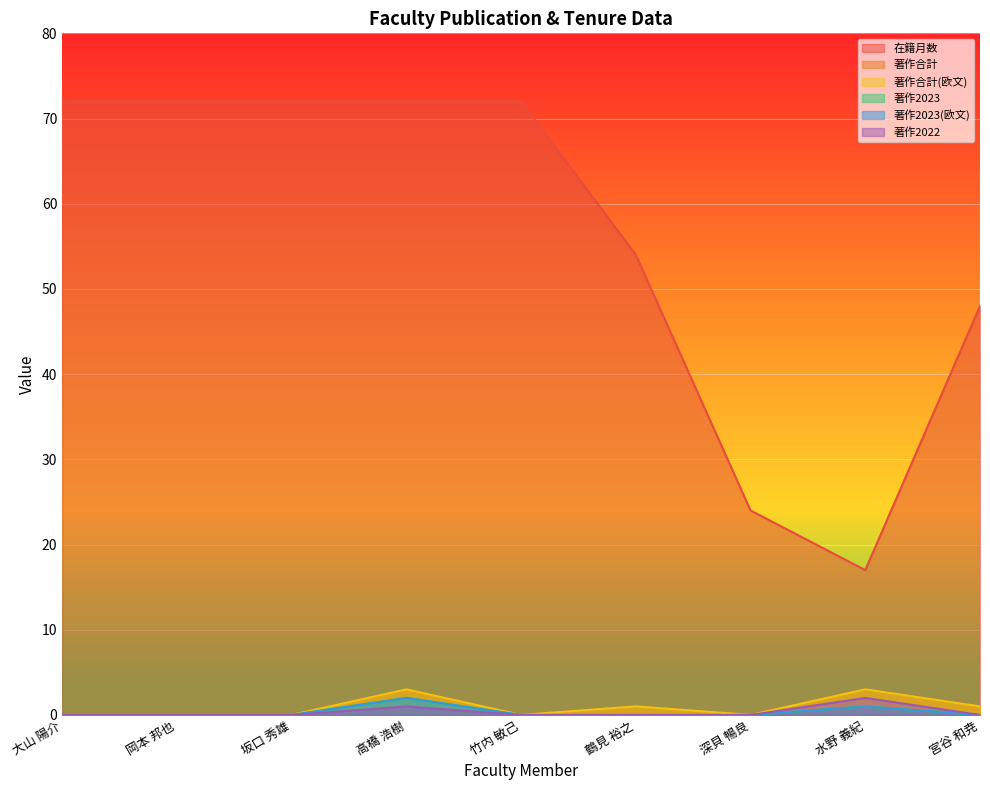

True or false: 著作2022 and 著作2023 intersect in this chart.

False